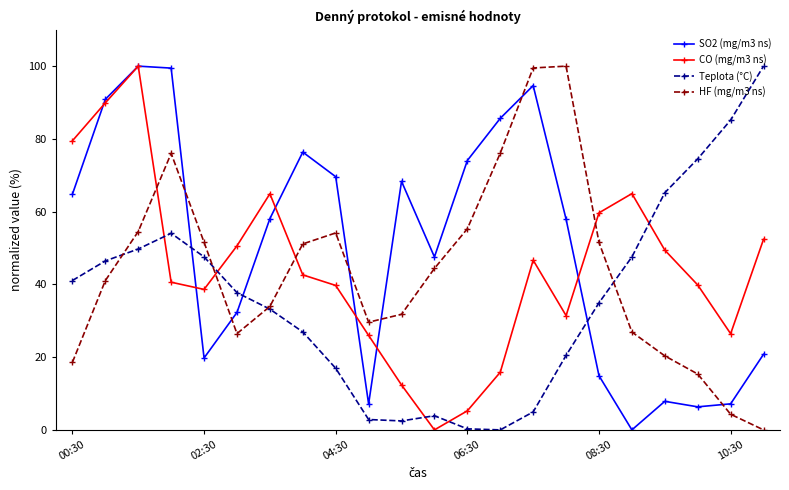

What is the maximum value for CO (mg/m3 ns)?

100.0